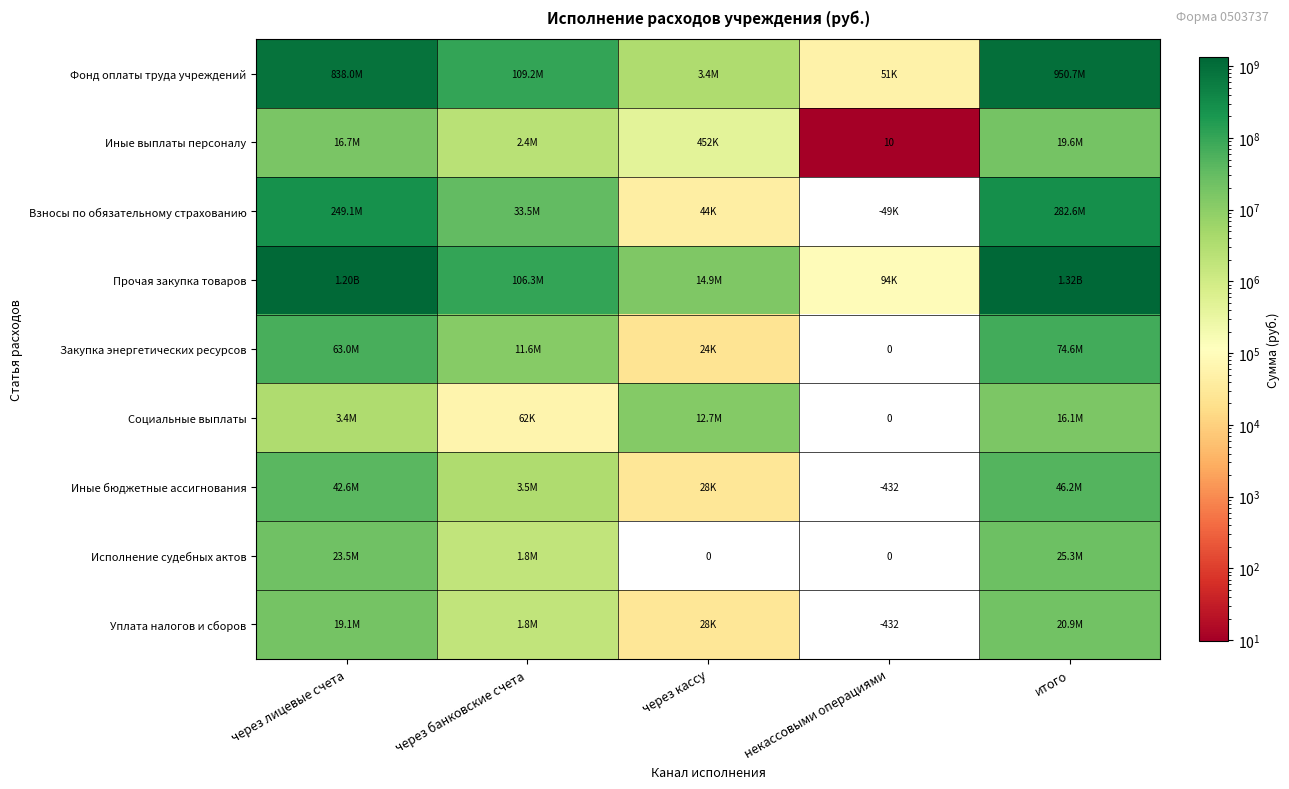

The value of Уплата налогов и сборов at через лицевые счета is 19090209.6. True or false?

True